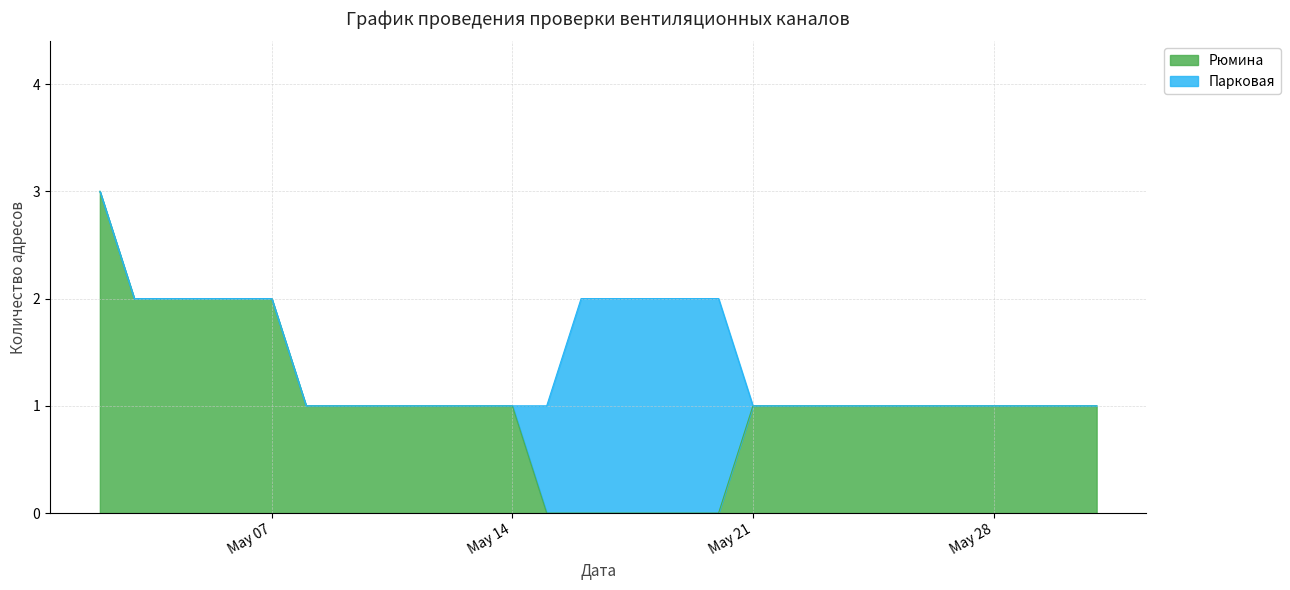

Reading left to right, what are all the values shown in this chart?

3	2	2	2	1	1	1	0	0	0	0	1	1	1	1	1	1	1	1	1